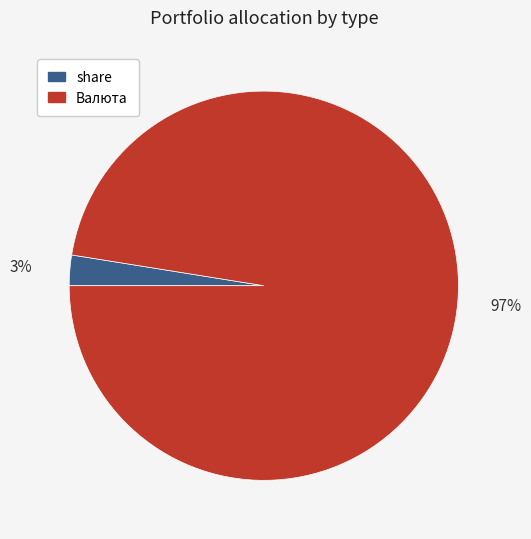

To the nearest percent, what portion does share represent?

3%